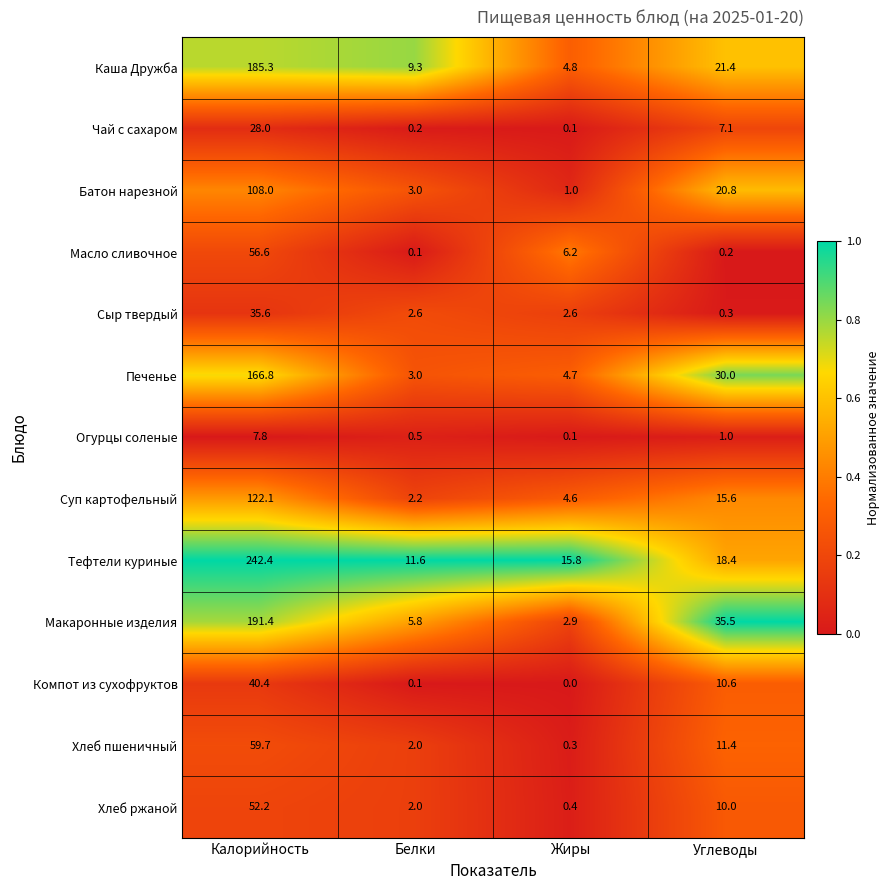

True or false: Печенье has a value of 1.7 at Жиры.

False